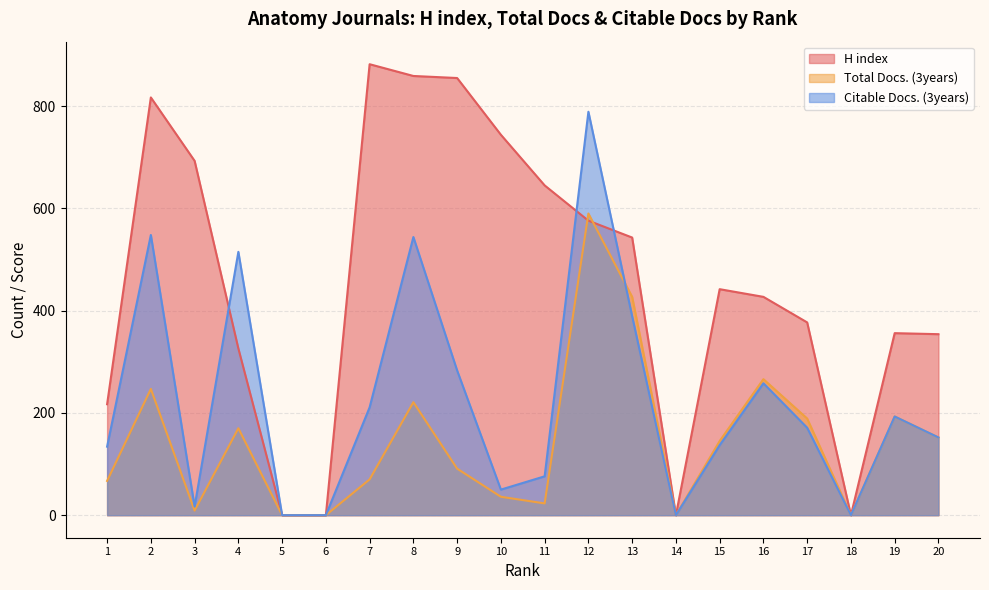

List the labels in order of Citable Docs. (3years) value, largest first.

12, 2, 8, 4, 13, 9, 16, 7, 19, 17, 20, 15, 1, 11, 10, 3, 5, 6, 14, 18